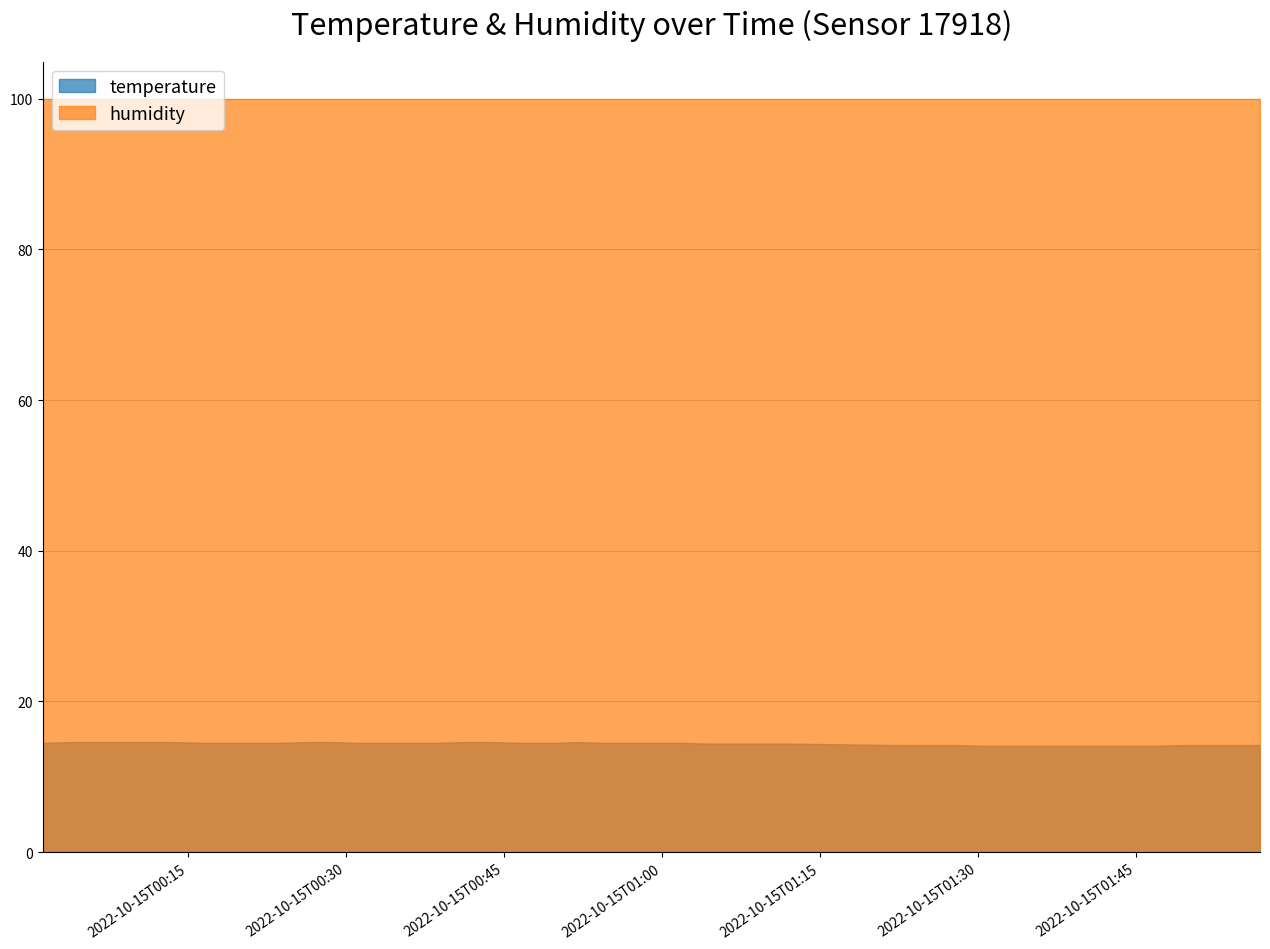

What is the label of the 24th point from the left?

2022-10-15T00:59:22